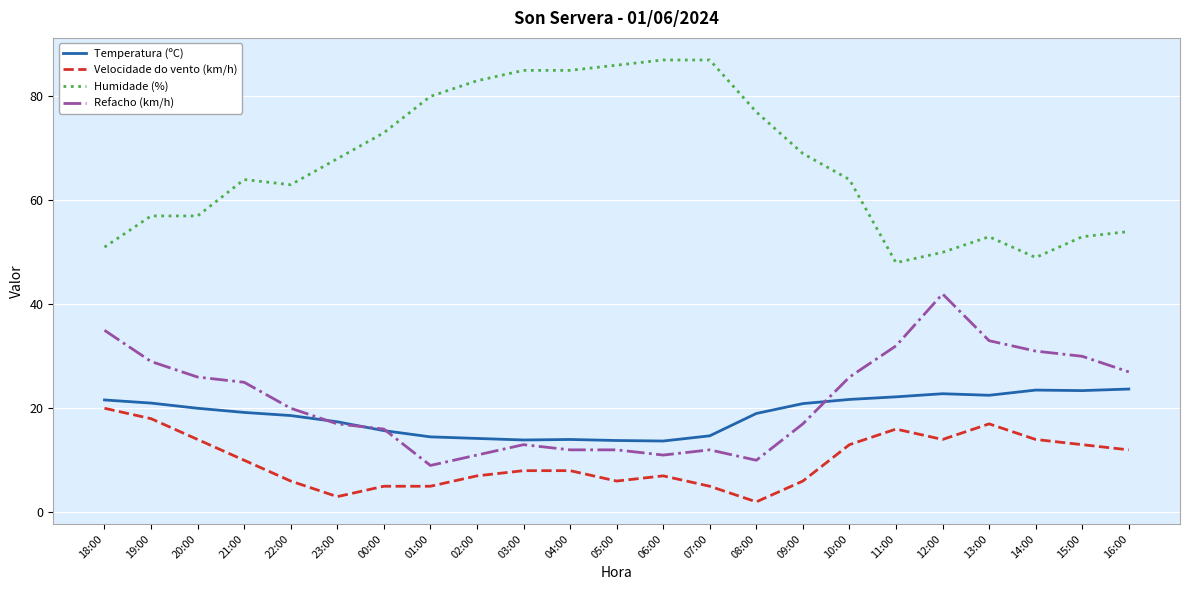

Does the chart display data point markers on the line(s)?

No